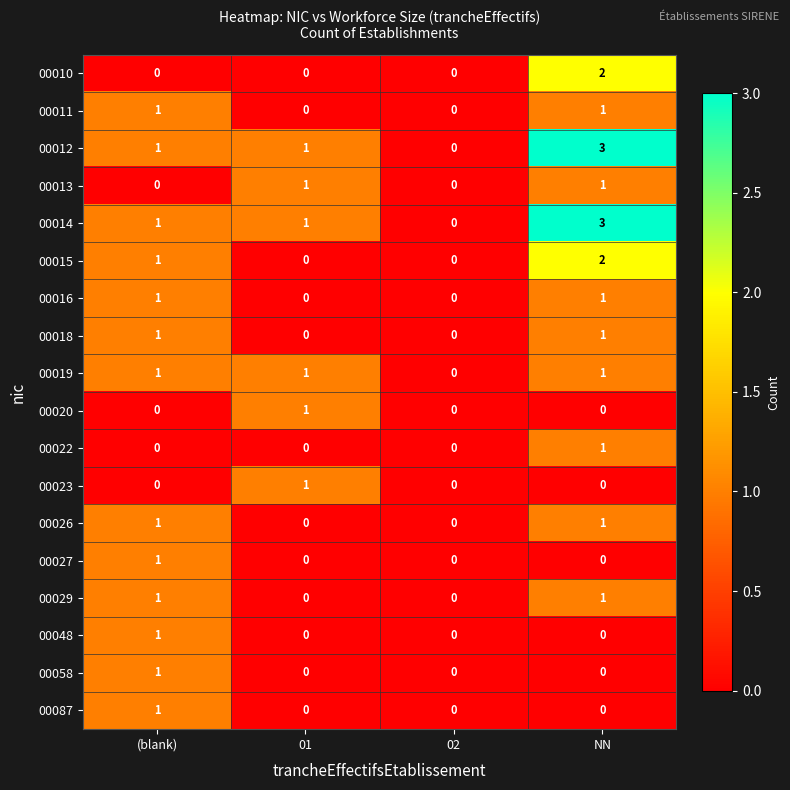

Count the number of data series in this chart.

18